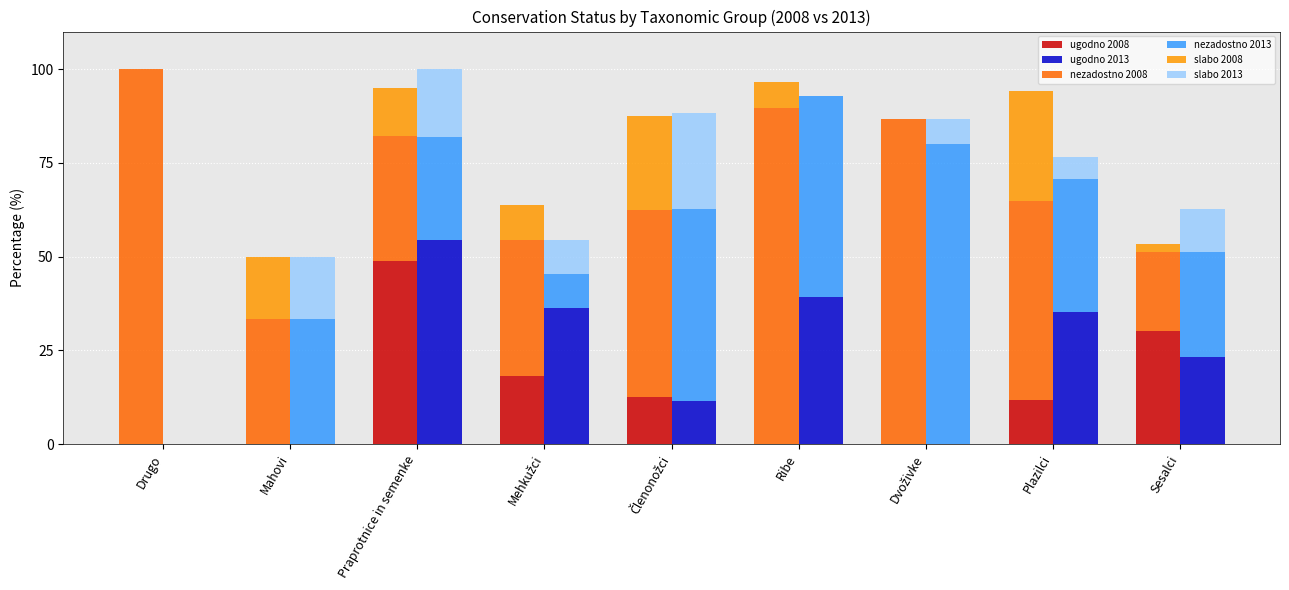

The slabo 2008 series shows 0.0 at Dvoživke. True or false?

True